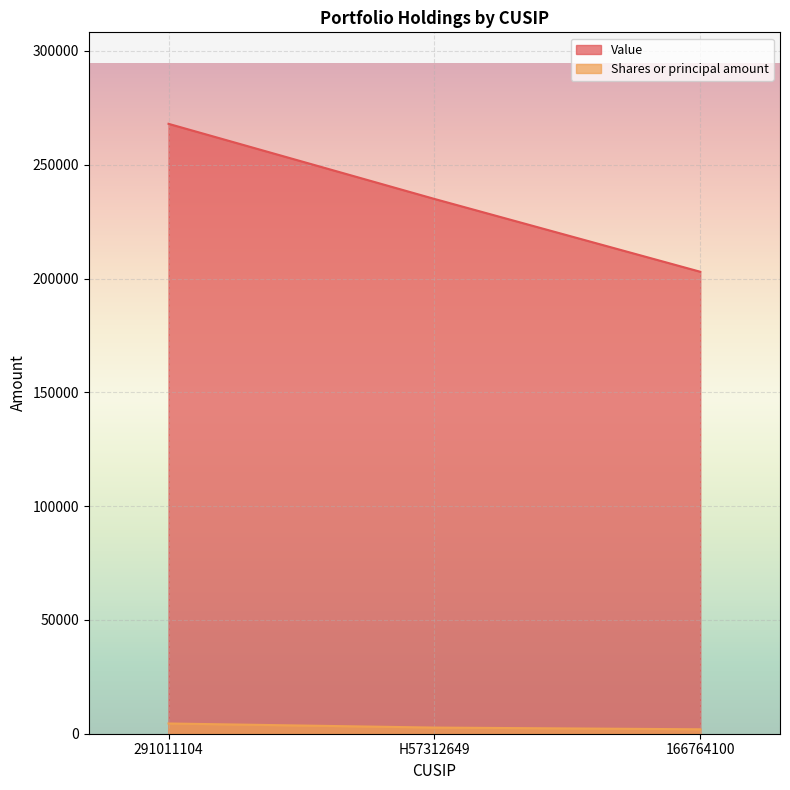

Where is Shares or principal amount nearest to the value 3225?

H57312649